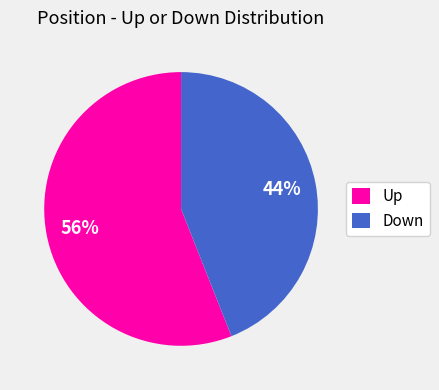

Which category accounts for the majority?

Up